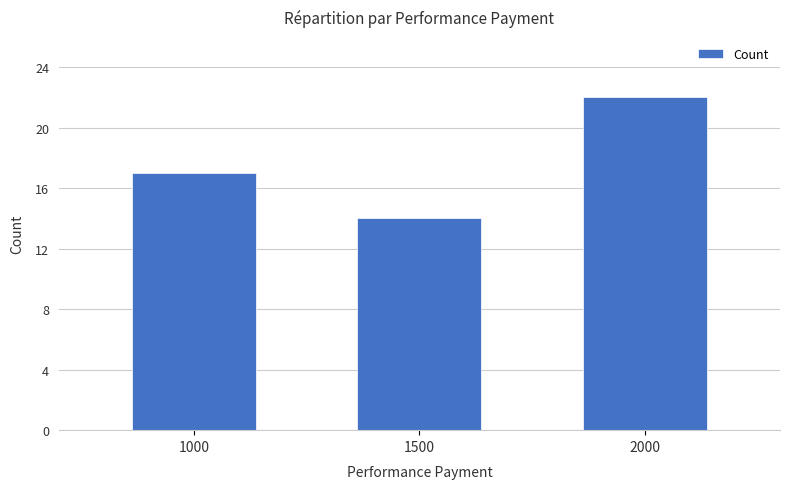

How many values are between 14 and 22?

3